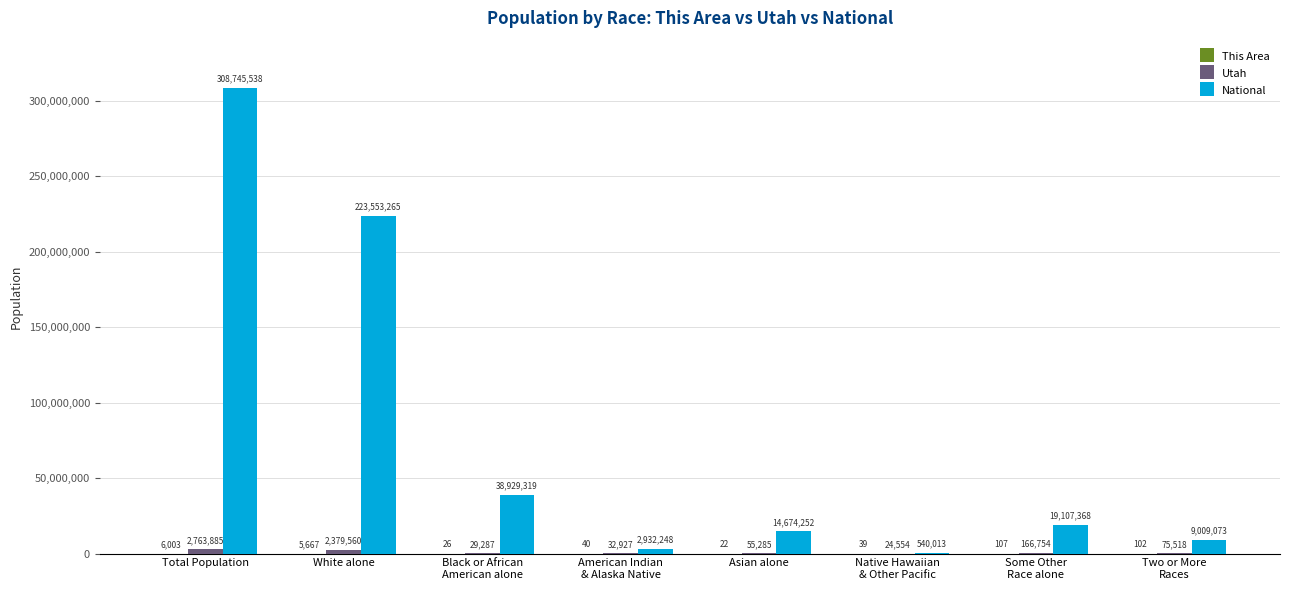

Which series has the largest total across all categories?

National